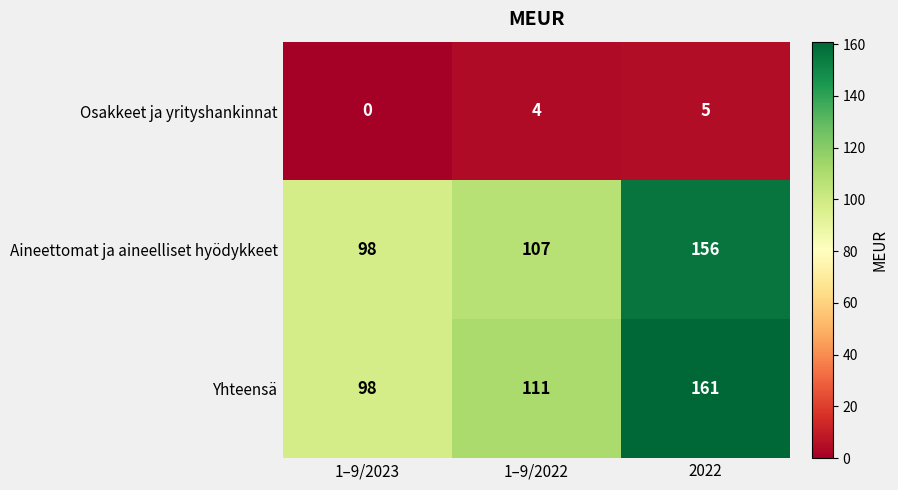

Is it true that Yhteensä equals 56 at 1–9/2023?

False